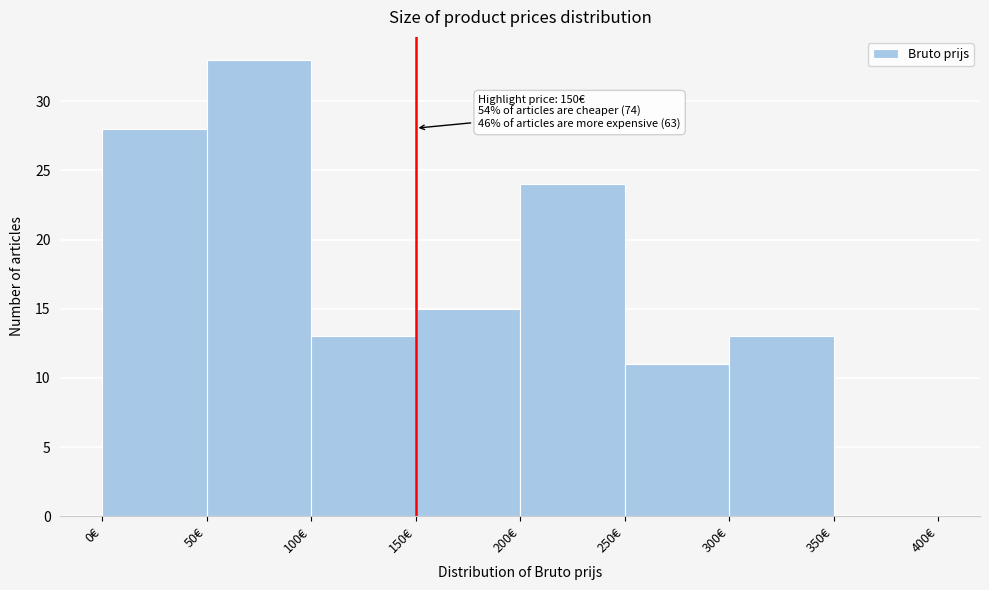

Over which range of the x-axis is the bar tallest?

50 to 100